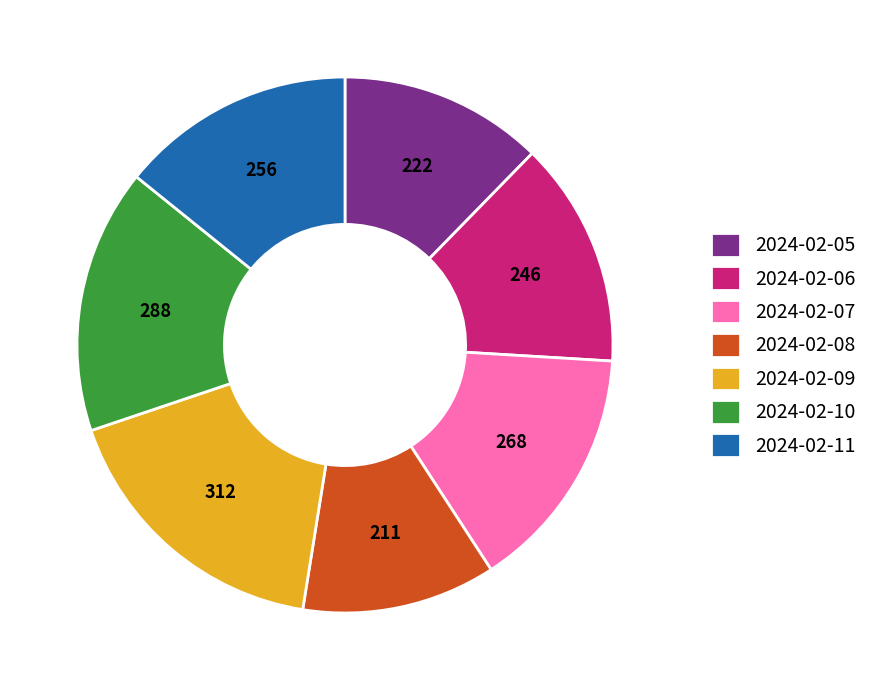

Approximately how many times larger is the value at 2024-02-09 compared to 2024-02-05?

1.4